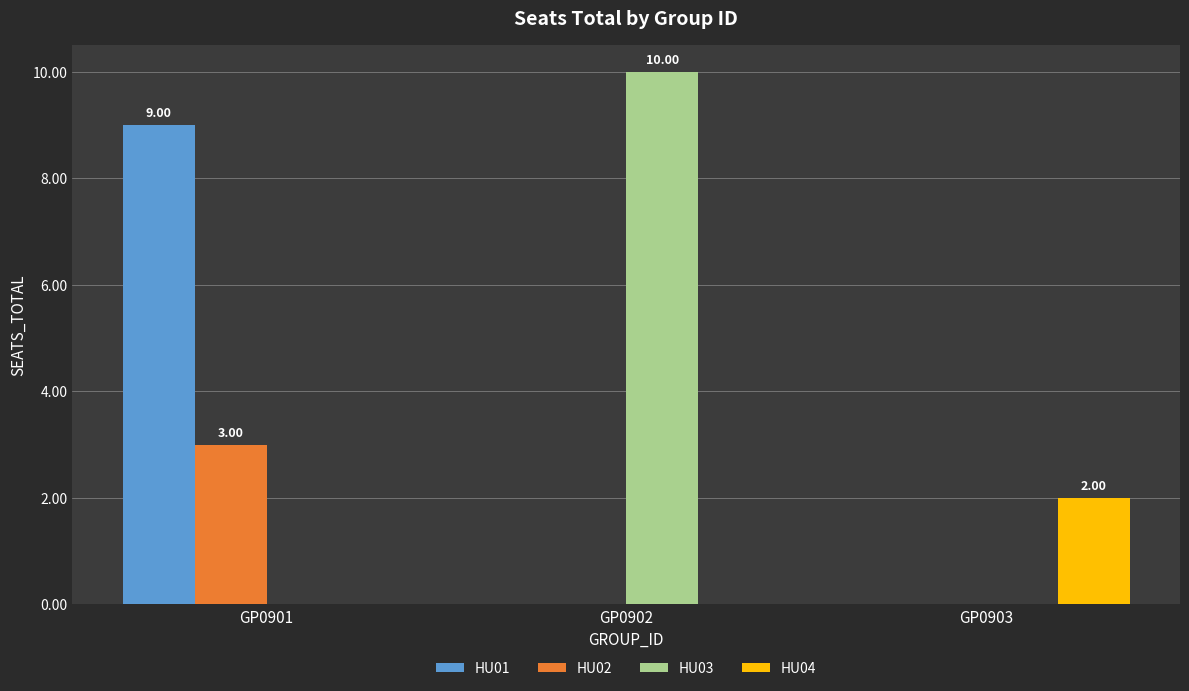

Reading left to right, what are all the values shown in this chart?

HU01: 9	0	0
HU02: 3	0	0
HU03: 0	10	0
HU04: 0	0	2